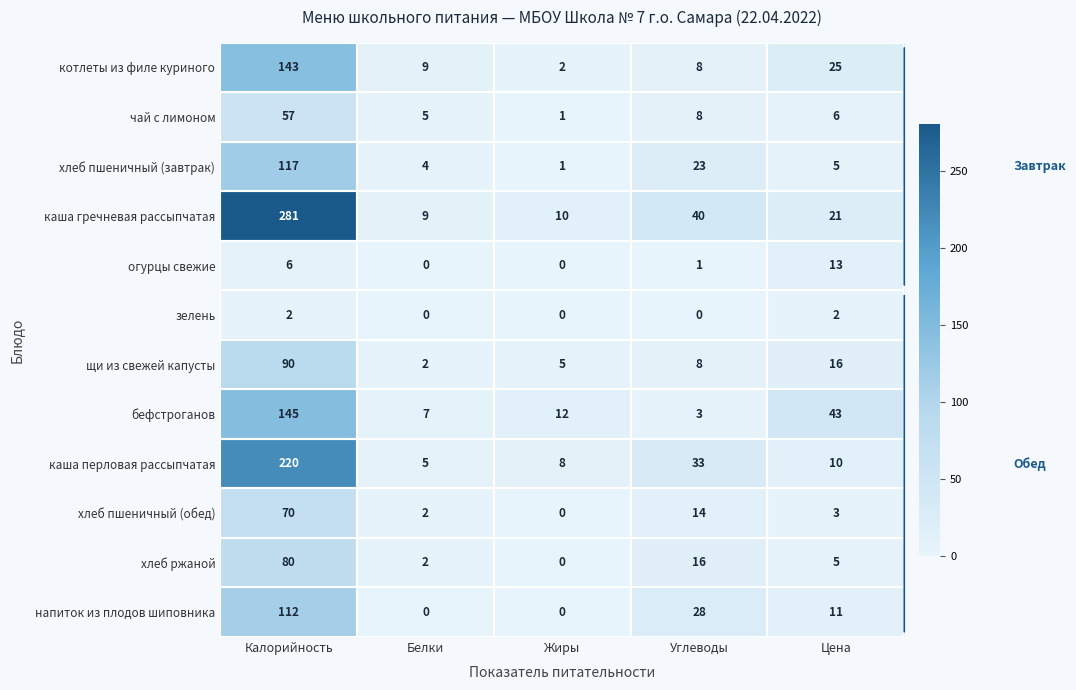

Which series has the largest total across all categories?

каша гречневая рассыпчатая